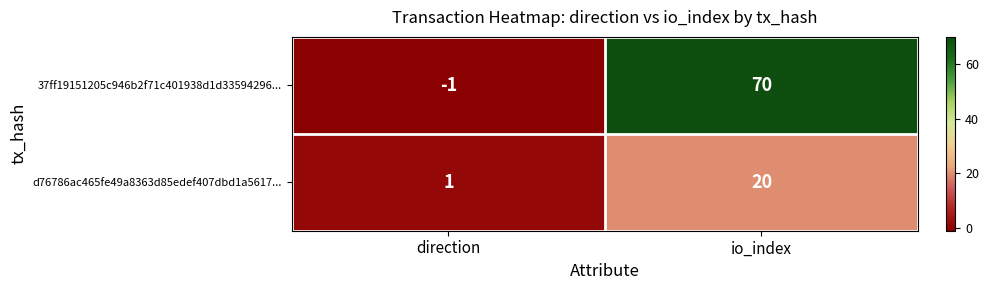

At which label does 37ff19151205c946b2f71c401938d1d33594296... reach its peak?

io_index